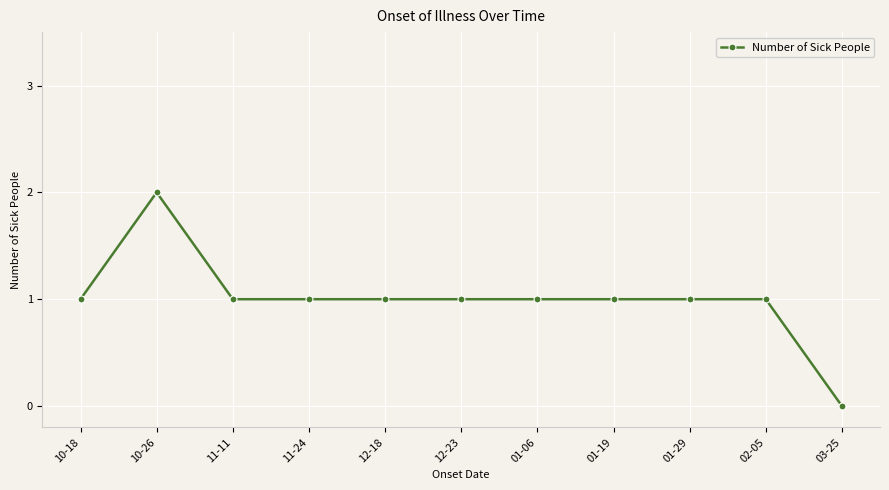

What is the difference between the maximum and minimum values?

2